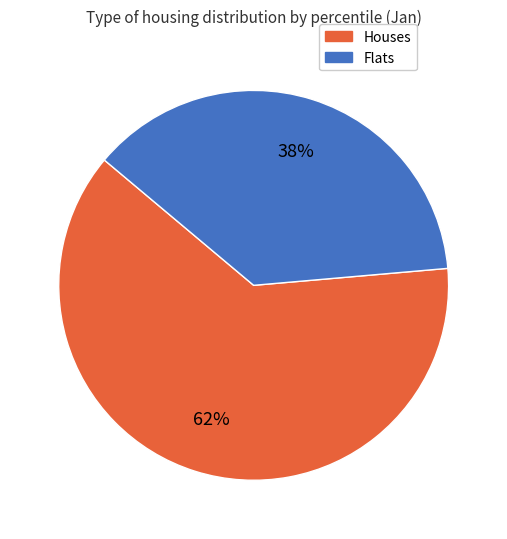

To the nearest percent, what is the average slice percentage?

50%